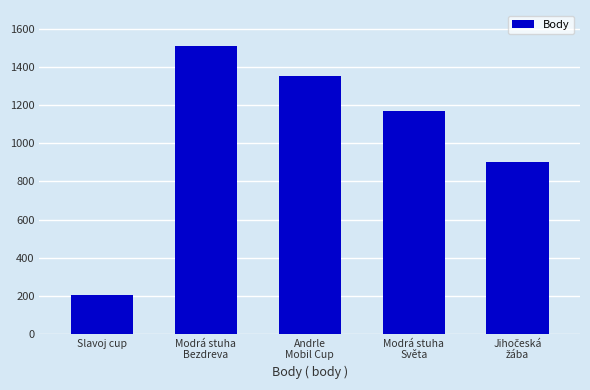

How many data points are less than 1172?

2